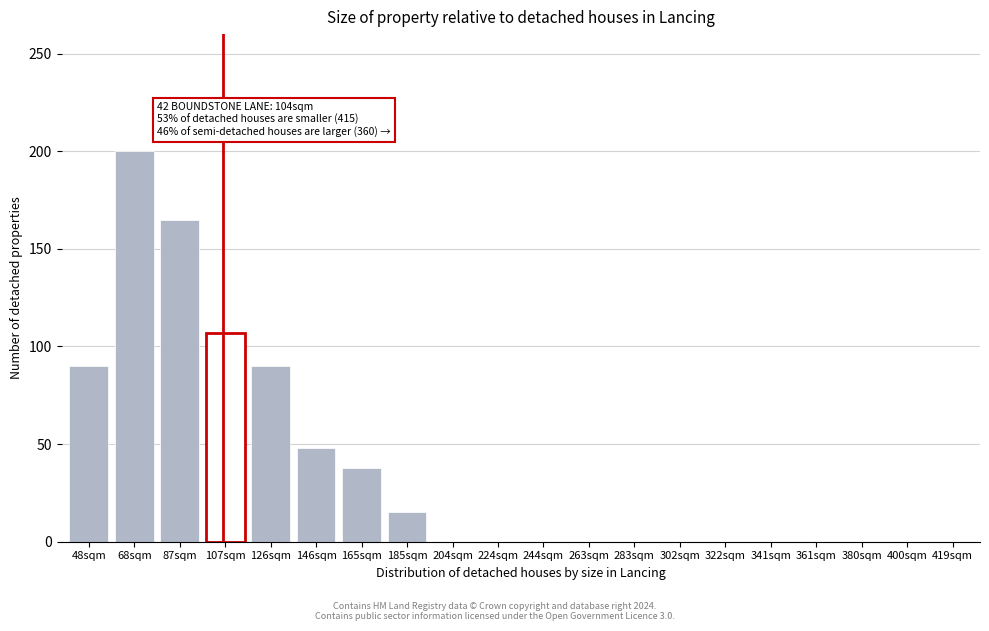

Reading left to right, extract all data points from this chart.

48sqm=90	68sqm=200	87sqm=165	107sqm=107	126sqm=90	146sqm=48	165sqm=38	185sqm=15	204sqm=0	224sqm=0	244sqm=0	263sqm=0	283sqm=0	302sqm=0	322sqm=0	341sqm=0	361sqm=0	380sqm=0	400sqm=0	419sqm=0